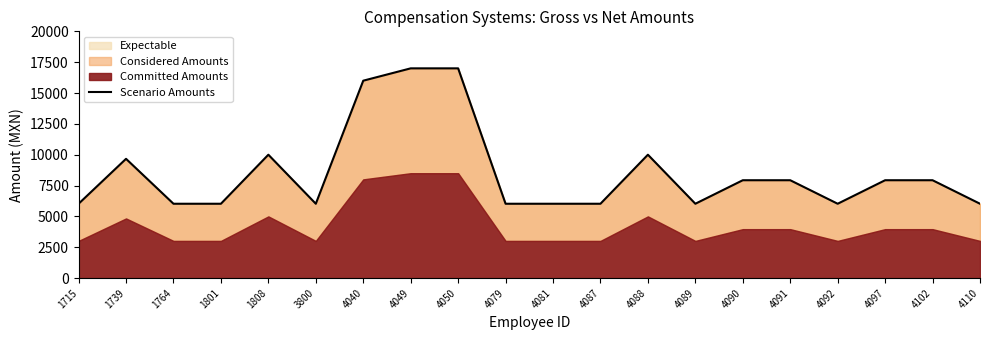

How many values are below 7932?

10